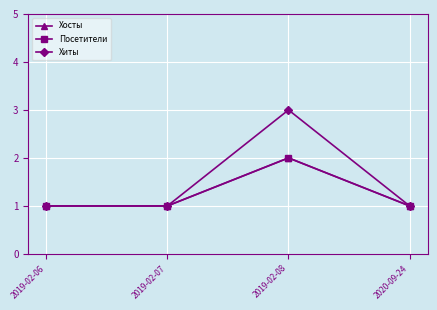

Does the chart have visible grid lines?

Yes